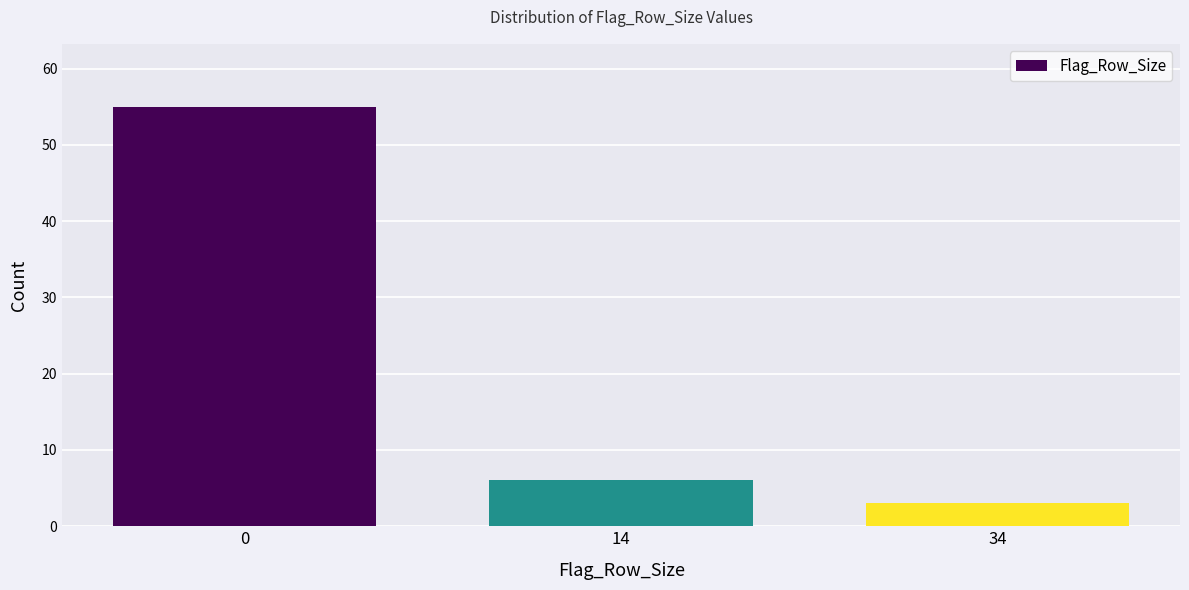

Reading left to right, what are all the values shown in this chart?

0=55	14=6	34=3